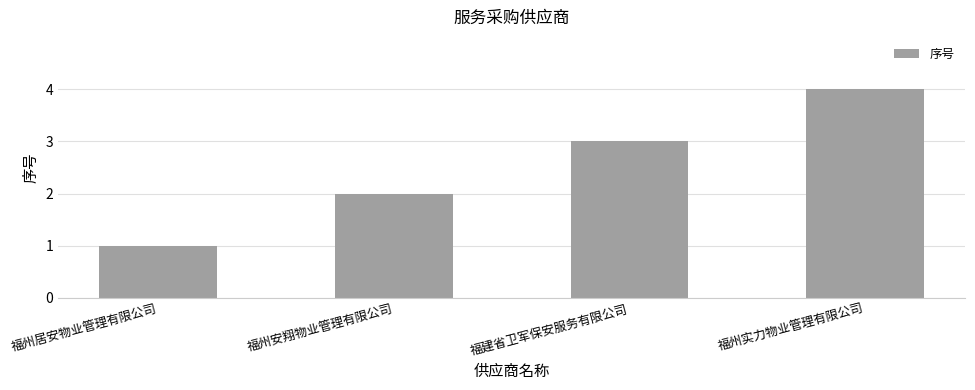

What is the difference between the maximum and minimum values?

3